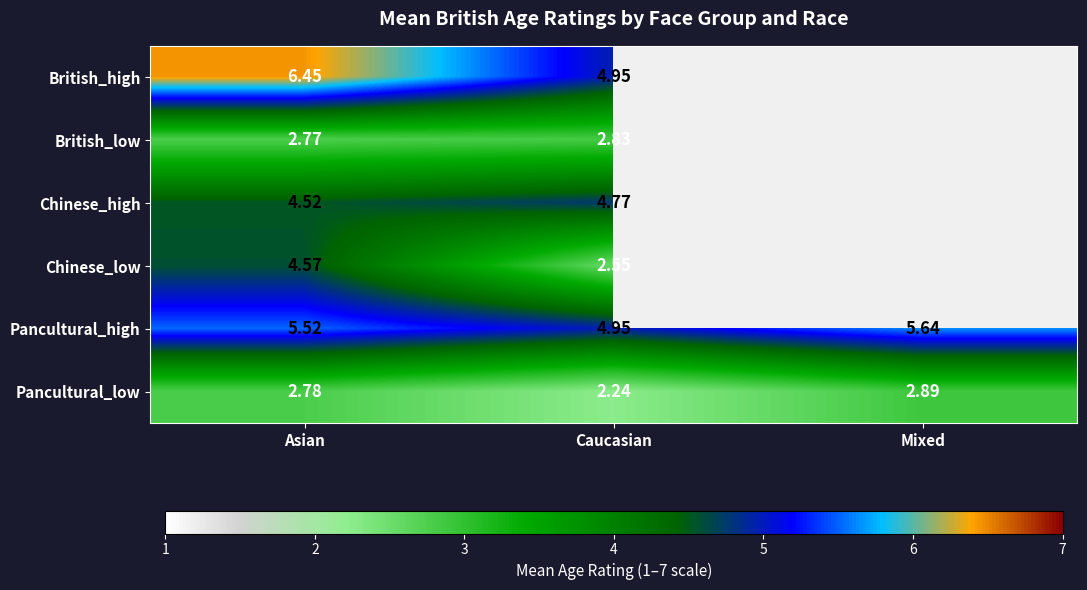

The value of Chinese_high at Asian is 4.5. True or false?

True